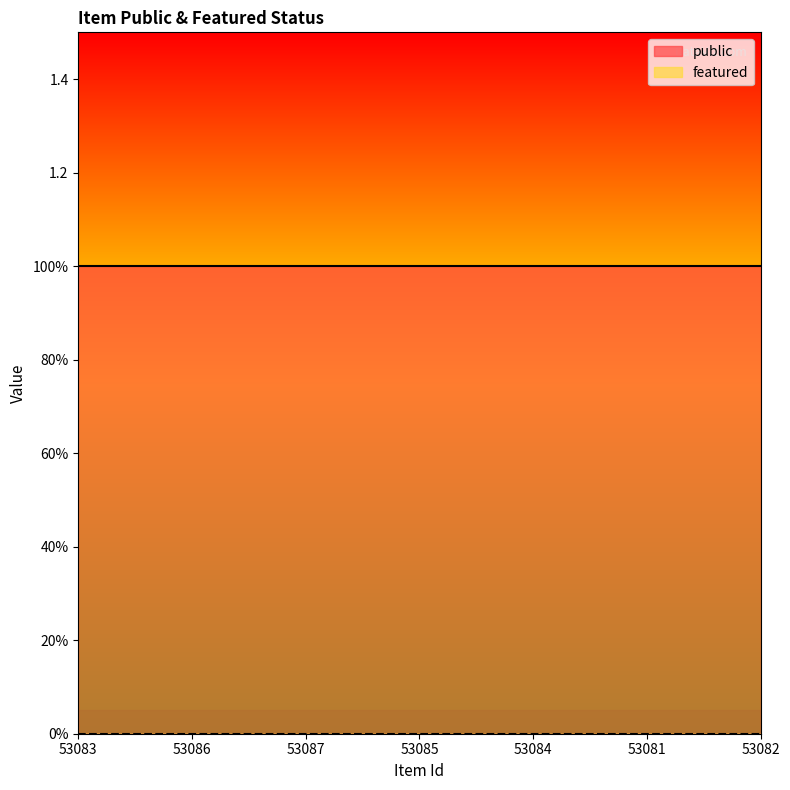

Which has a higher value, 53086 or 53087?

53086